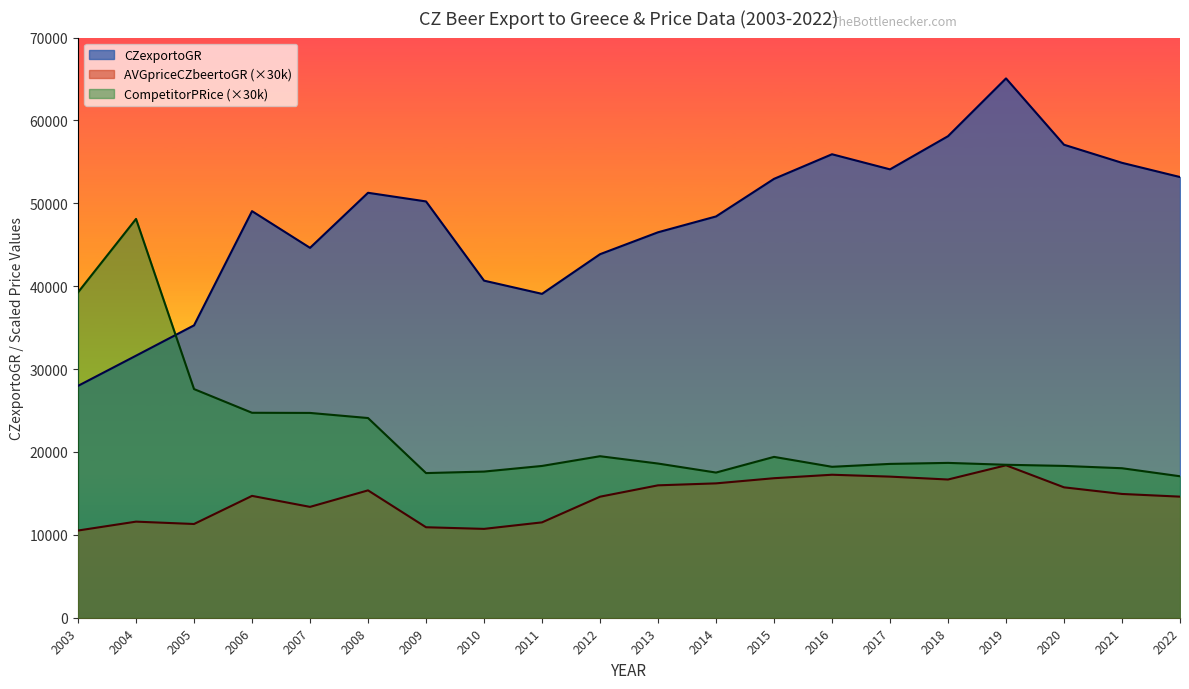

At which category does the chart reach its peak across all series?

2019